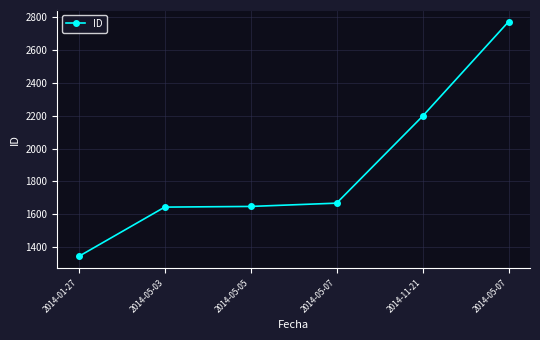

Which label corresponds to the largest value in the chart?

2014-05-07